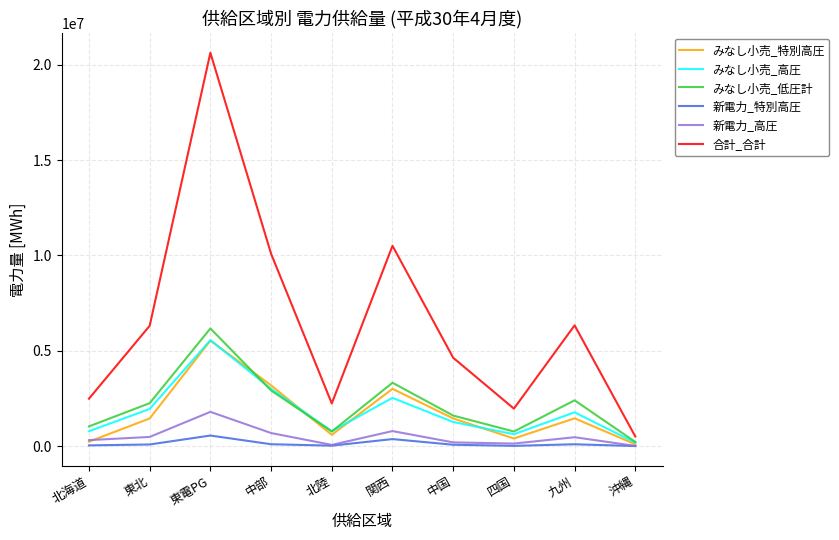

Which series has the largest range (max minus min)?

合計_合計